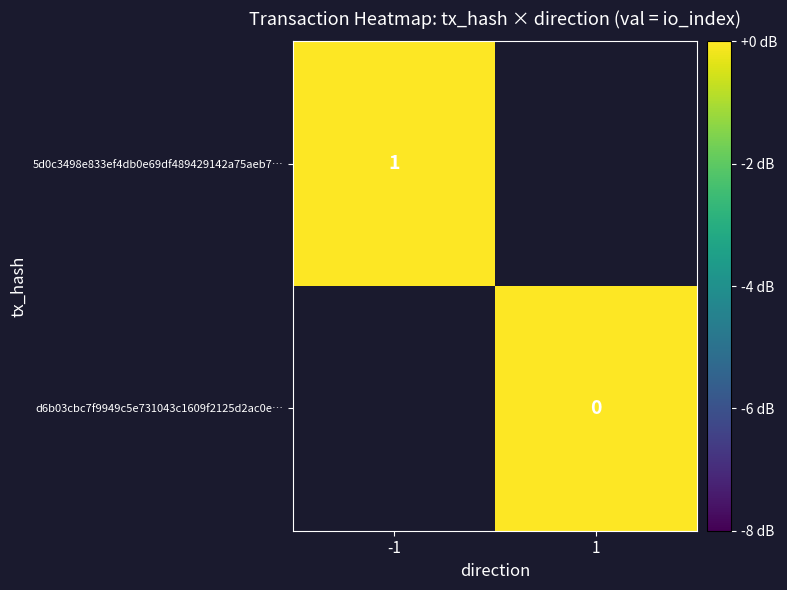

Between 1 and -1, which is larger?

-1